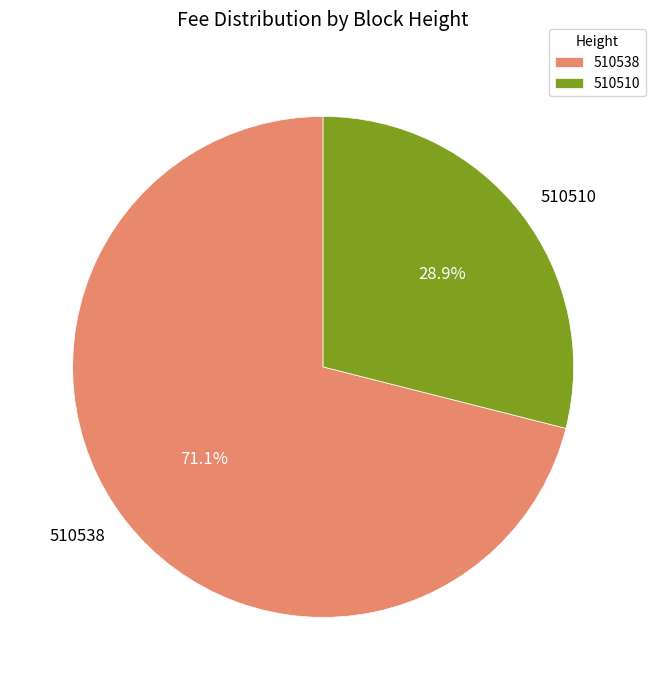

To the nearest percent, what is the difference between the 510538 and 510510 slice percentages?

42%